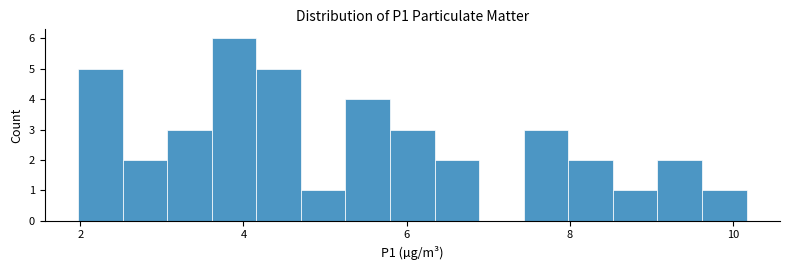

Read against the x-axis, roughly where is the centre of the tallest bar?

3.8